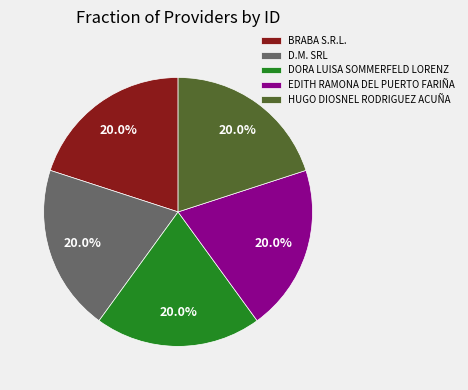

Do EDITH RAMONA DEL PUERTO FARIÑA and D.M. SRL together represent more than half of the pie?

No